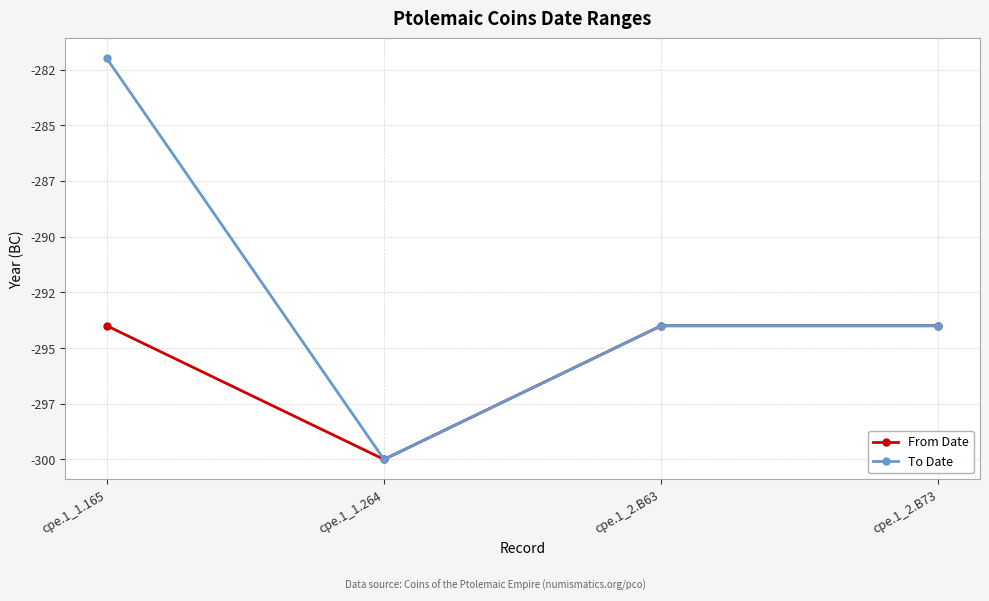

Between cpe.1_1.264 and cpe.1_1.165, which is larger?

cpe.1_1.165